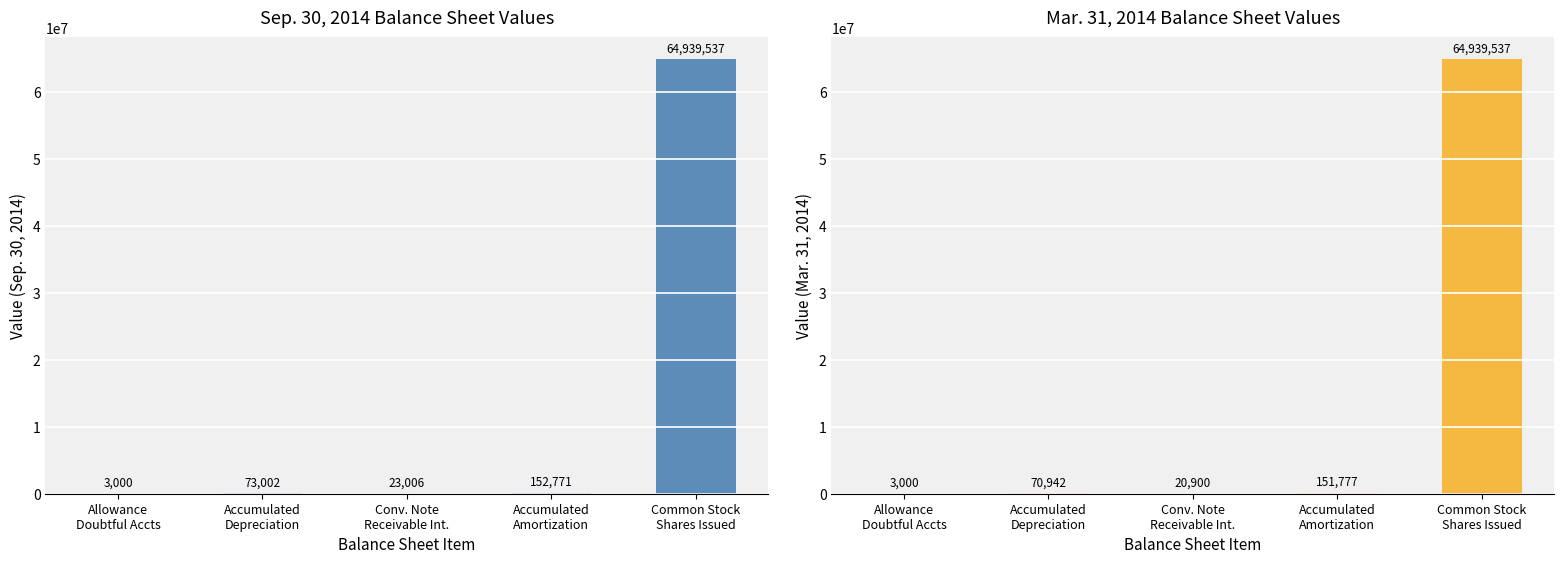

Between Common Stock
Shares Issued and Allowance
Doubtful Accts, which is larger?

Common Stock
Shares Issued